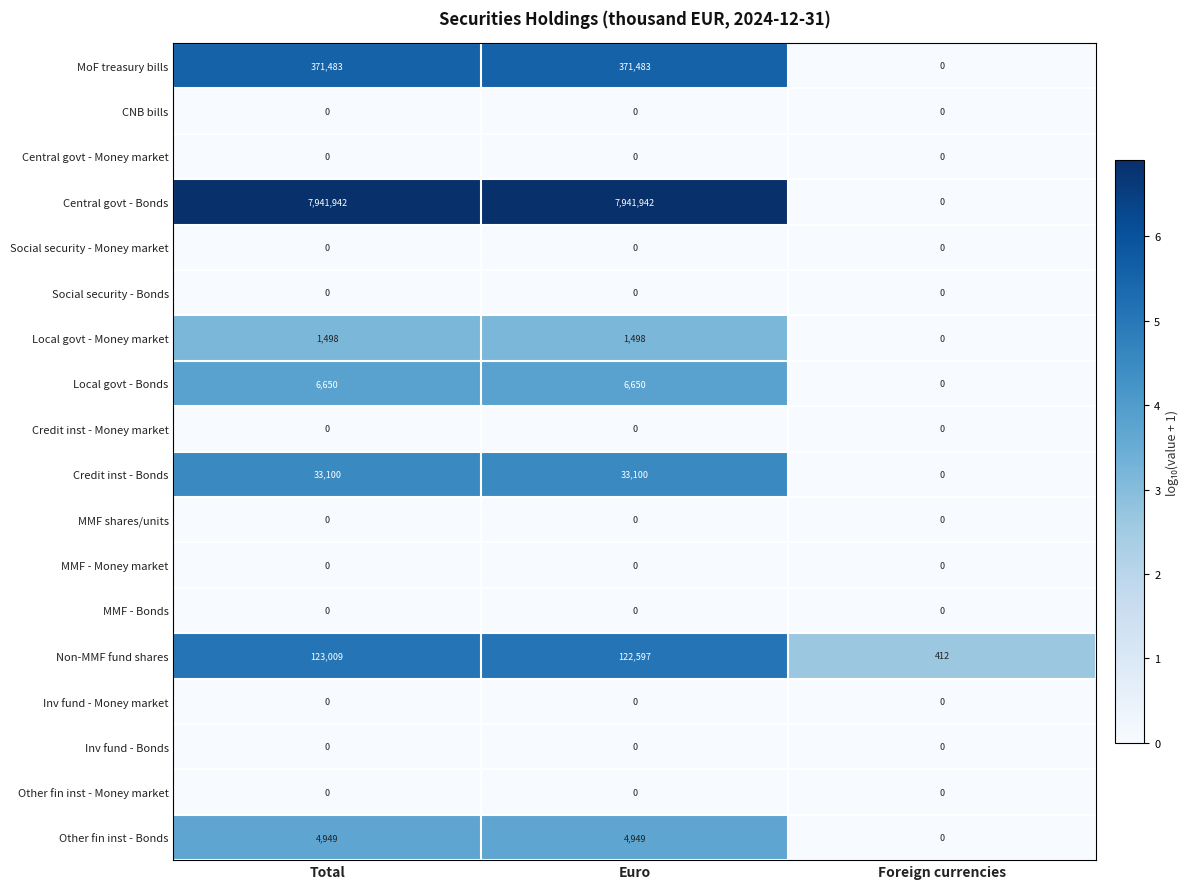

What is the difference between the maximum and minimum values in the Credit inst - Bonds series?

33100